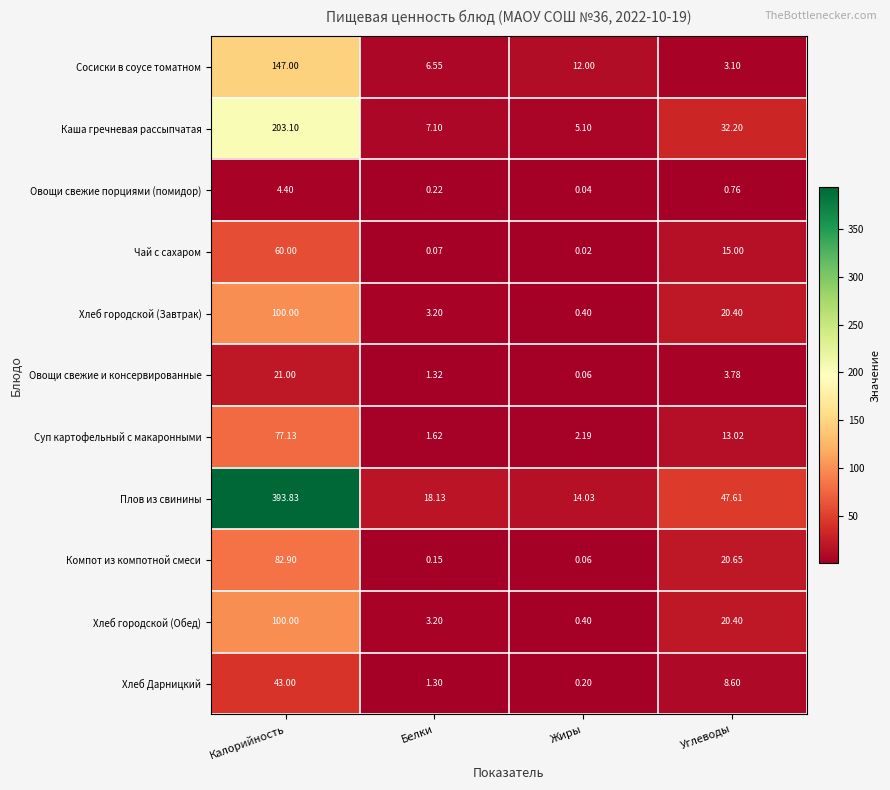

List the labels in order of Хлеб Дарницкий value, largest first.

Калорийность, Углеводы, Белки, Жиры